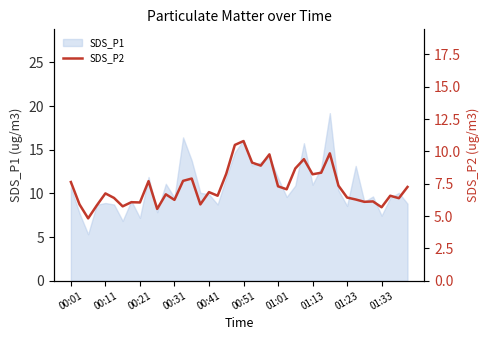

What is the minimum value for SDS_P1?

5.3